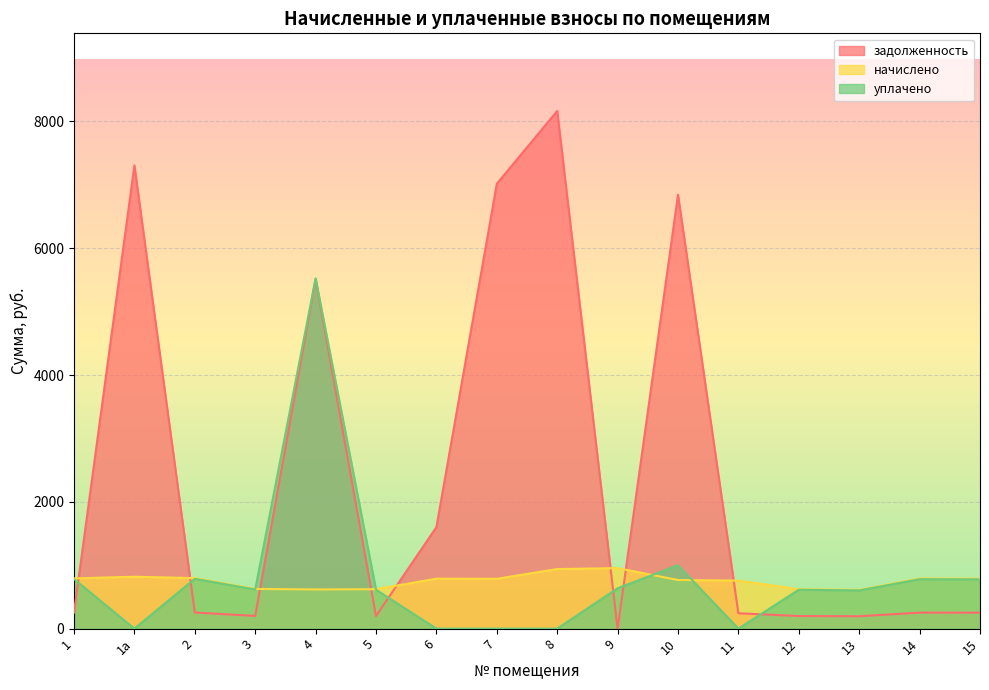

What is the greatest value displayed?

8165.8